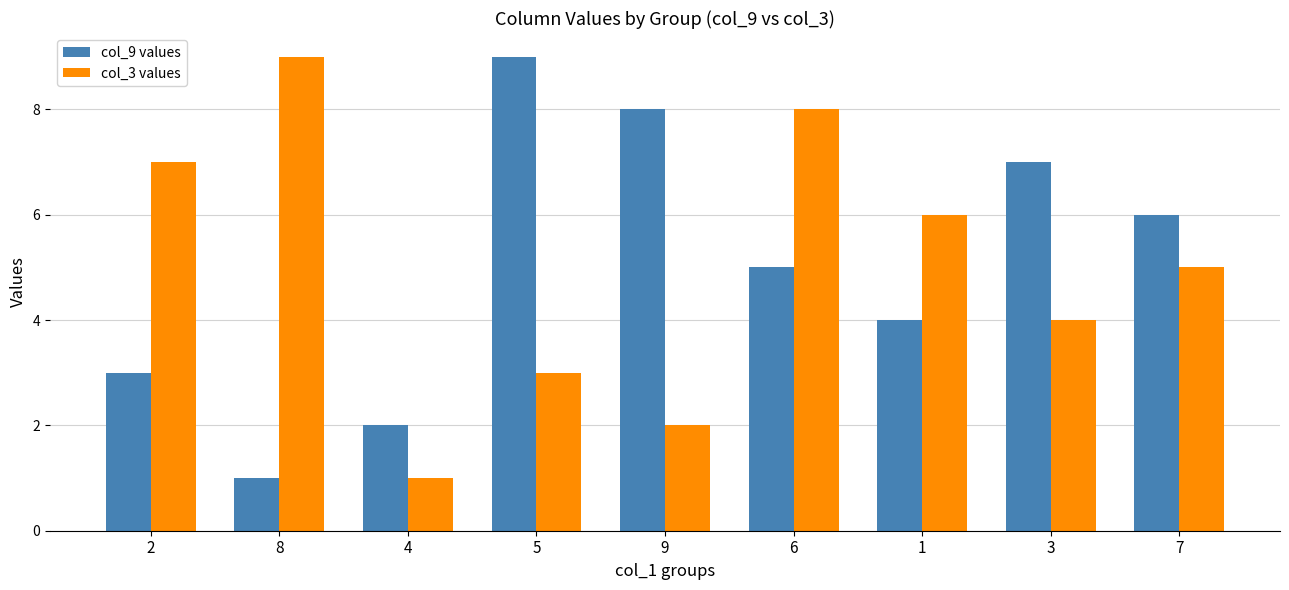

Reading left to right, list all the values displayed in this chart.

col_9 values: 2=3	8=1	4=2	5=9	9=8	6=5	1=4	3=7	7=6
col_3 values: 2=7	8=9	4=1	5=3	9=2	6=8	1=6	3=4	7=5